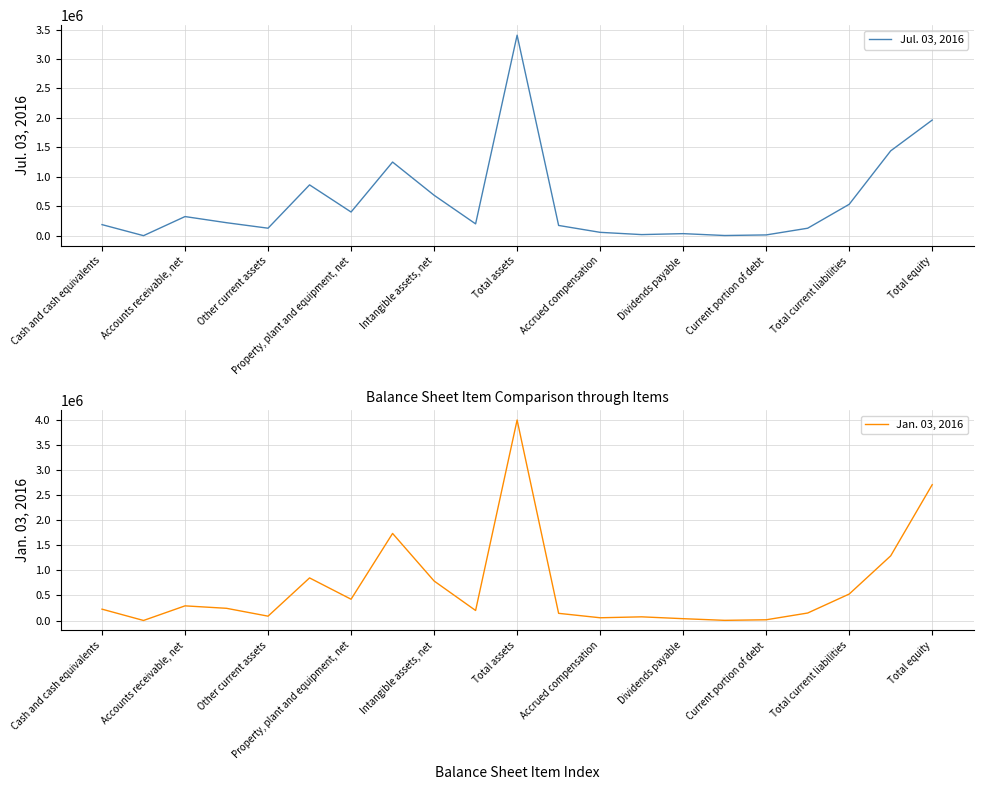

True or false: Jul. 03, 2016 has a value of 533227 at Total current liabilities.

True